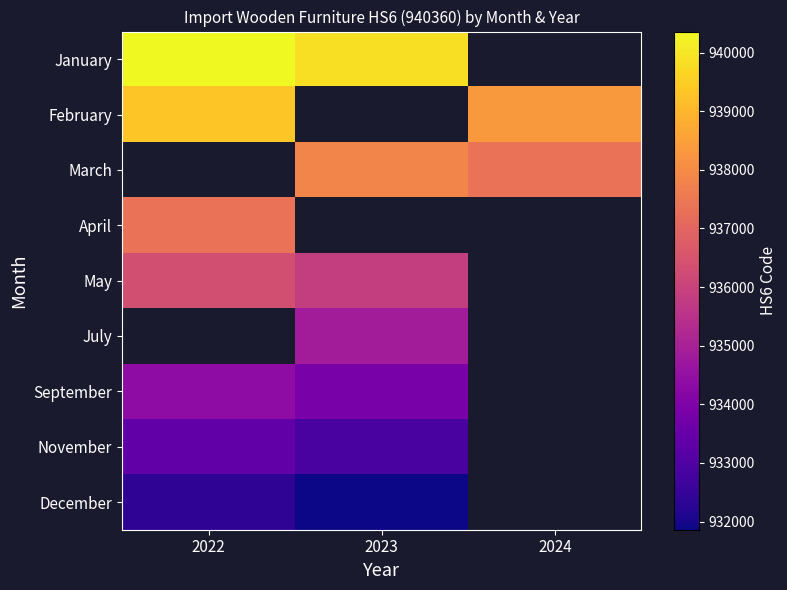

At how many categories does at least one series exceed 938714?

2